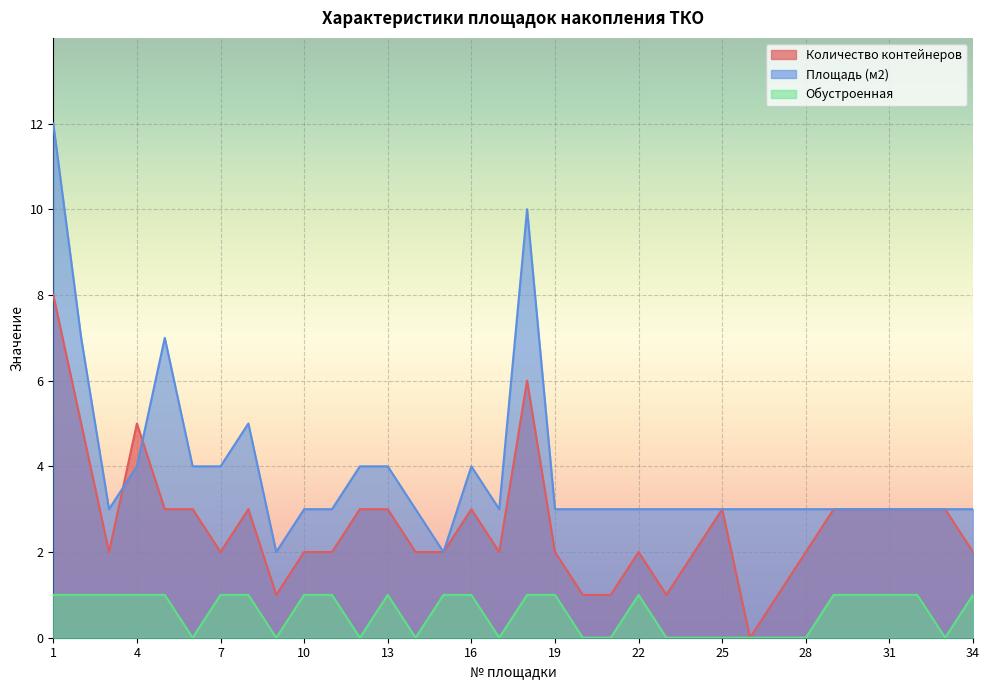

What is the difference between the maximum and minimum values in the Количество контейнеров series?

8